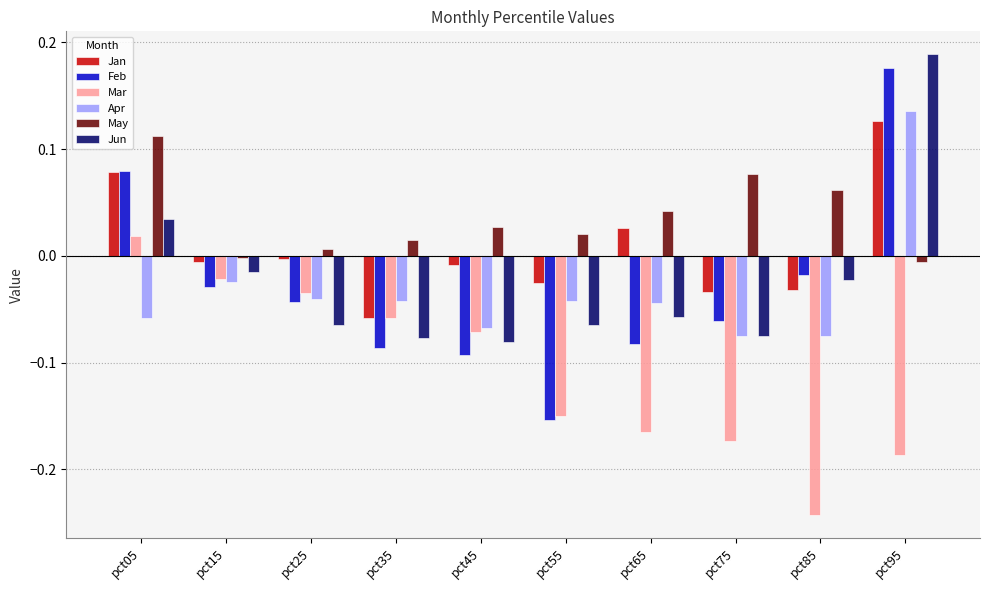

Is it true that Jan equals -0.0 at pct45?

True